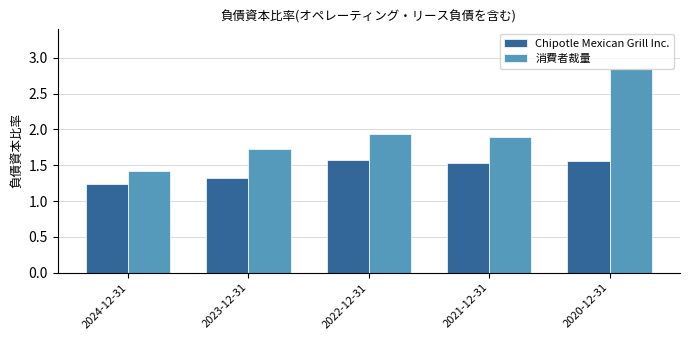

What is the sum of all Chipotle Mexican Grill Inc. values?

7.2